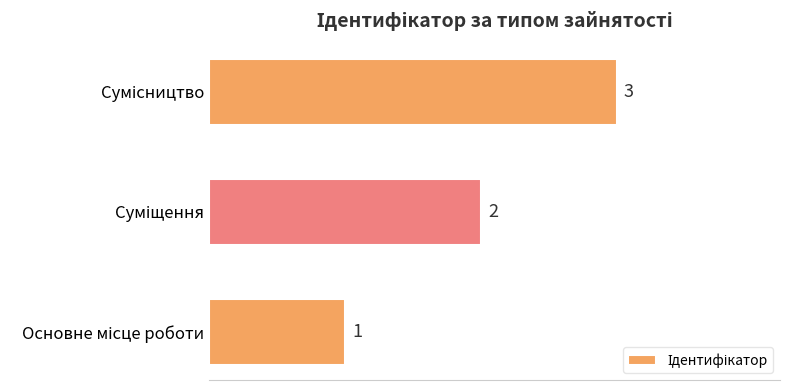

What is the greatest value displayed?

3